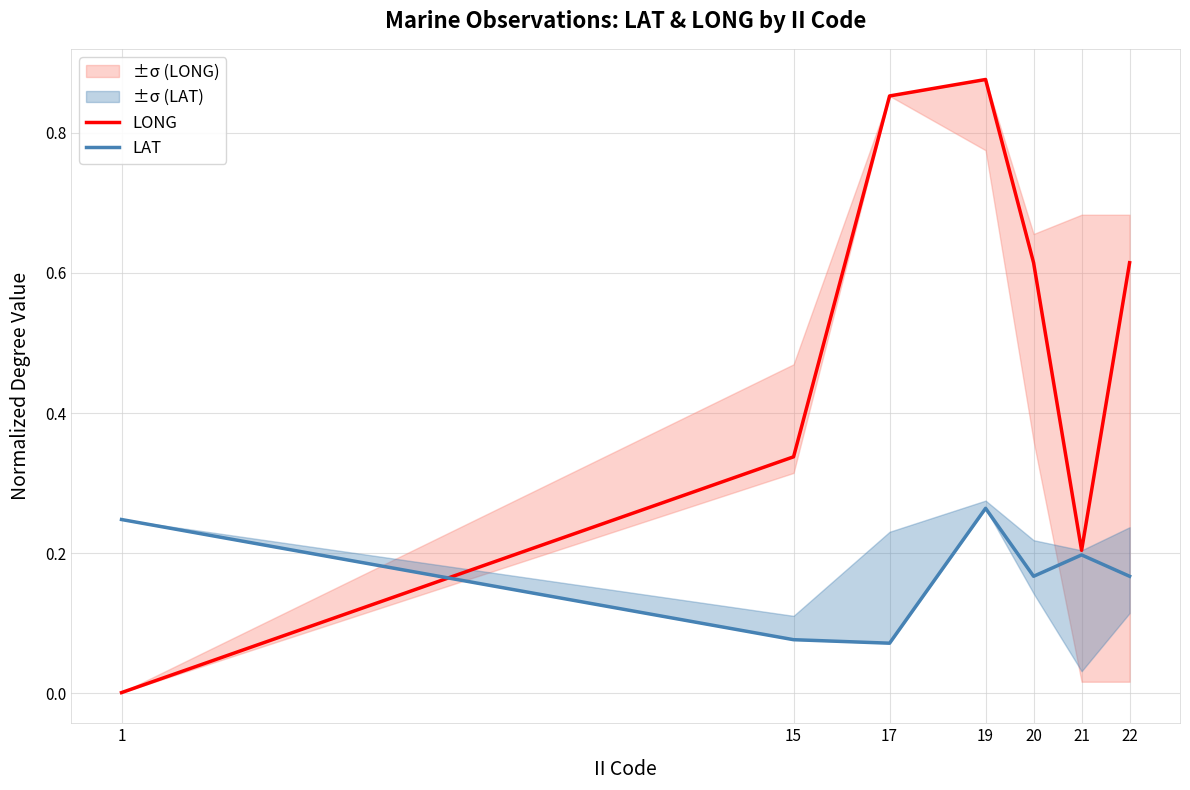

What is the sum of all LAT values?

1.2